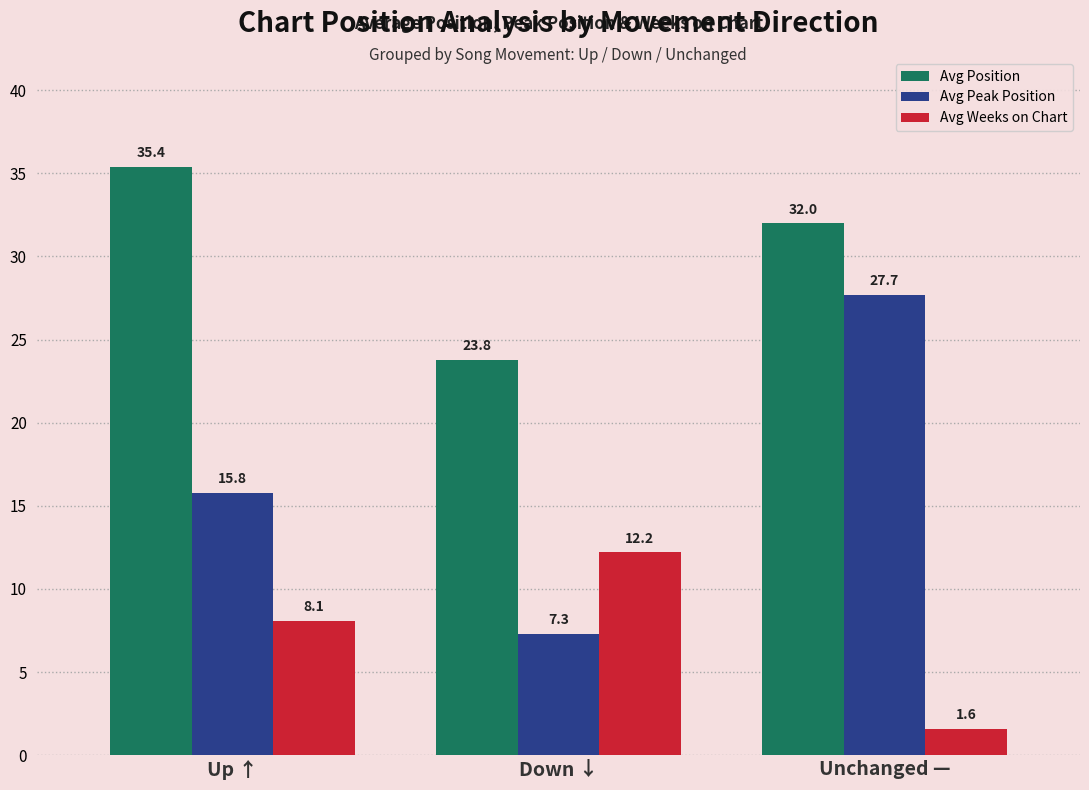

What is the label of the 3rd bar from the left?

Unchanged —